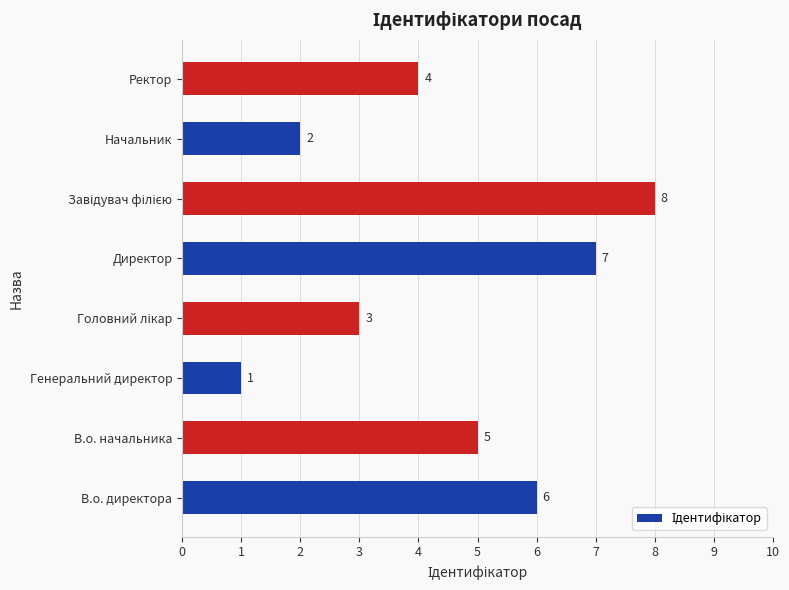

What is the minimum value shown in the chart?

1